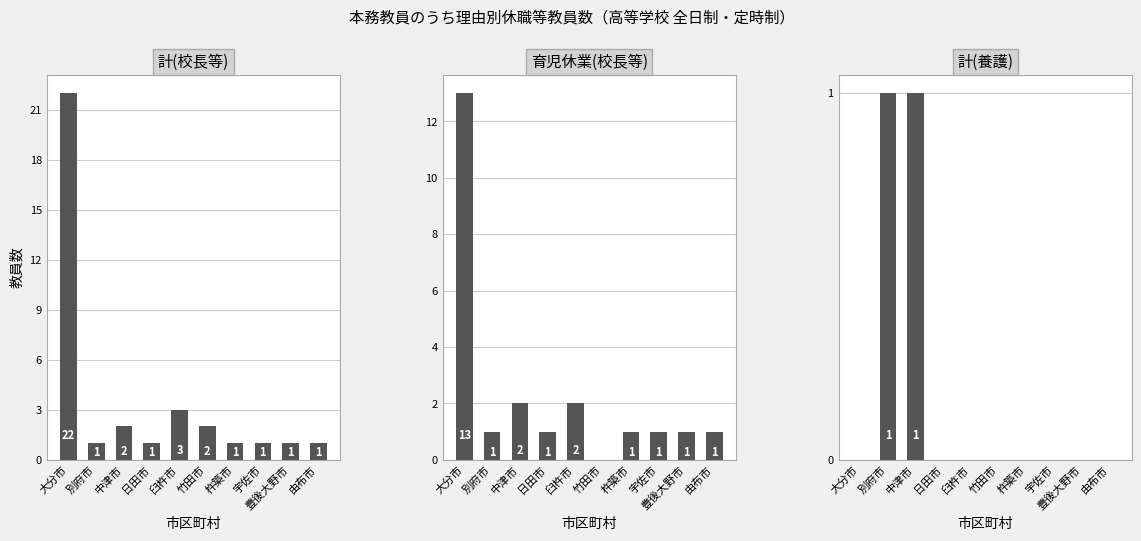

What are all the series names shown in the legend?

計(校長等), 育児休業(校長等), 計(養護)